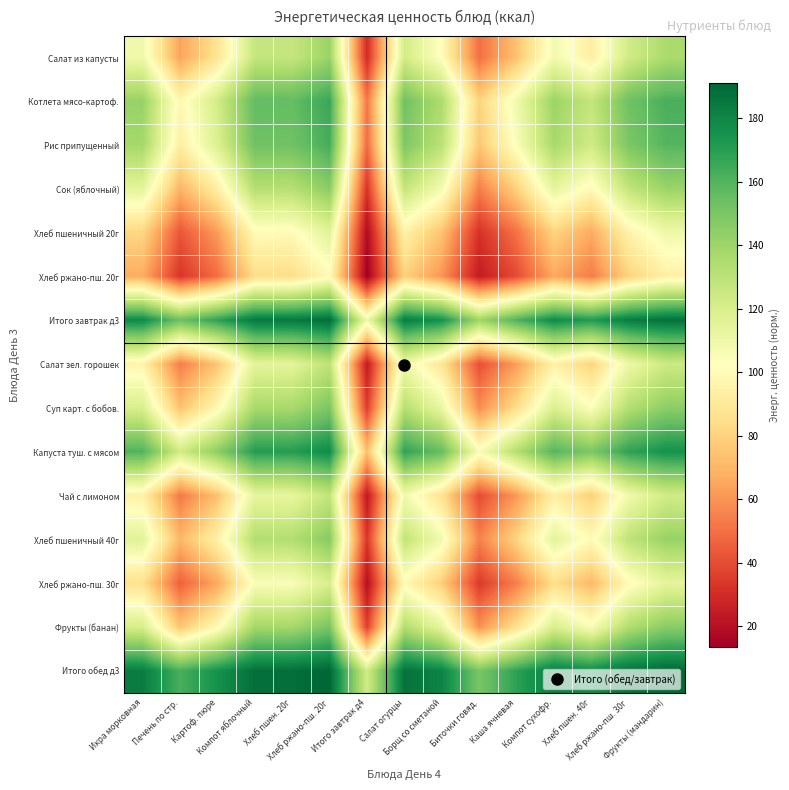

How many categories are shown in the chart?

15